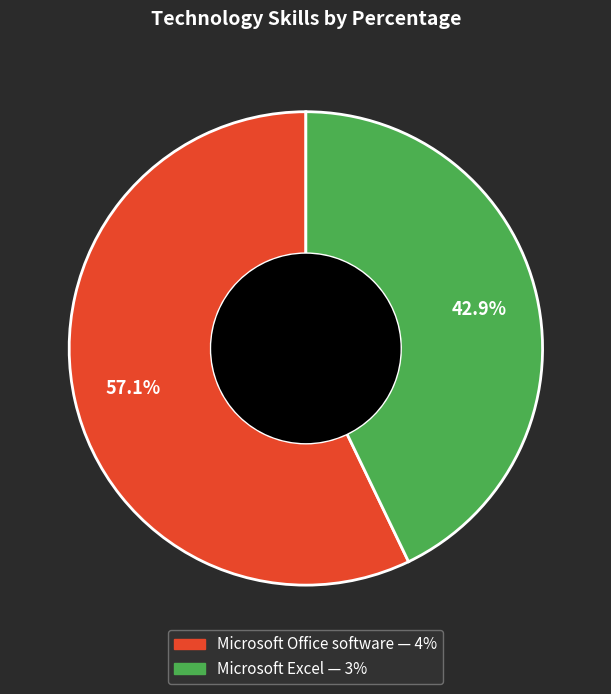

What is the total percentage of Microsoft Office software and Microsoft Excel?

100.0%